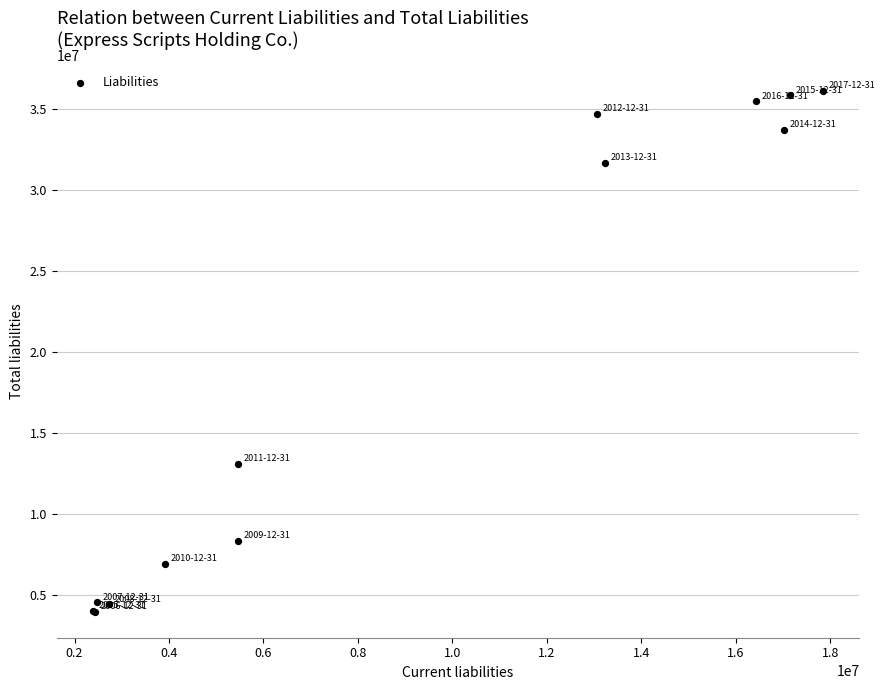

What Y value in the scatter plot is closest to 20056850?

13131700